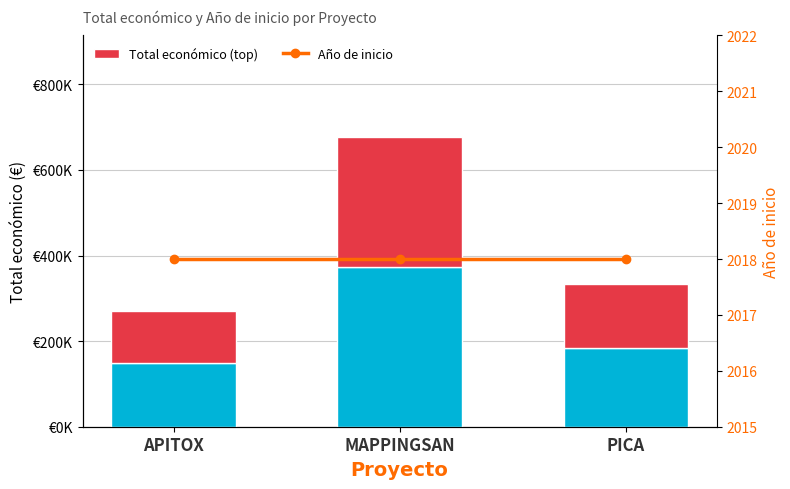

Is the value of Total económico (top) at MAPPINGSAN greater than the value of Año de inicio at MAPPINGSAN?

Yes